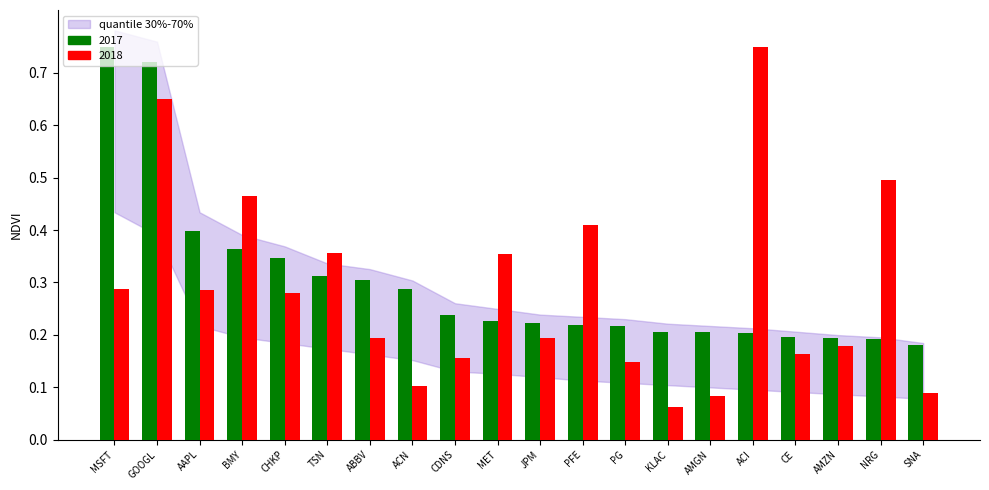

At which category is the sum across all series the highest?

GOOGL